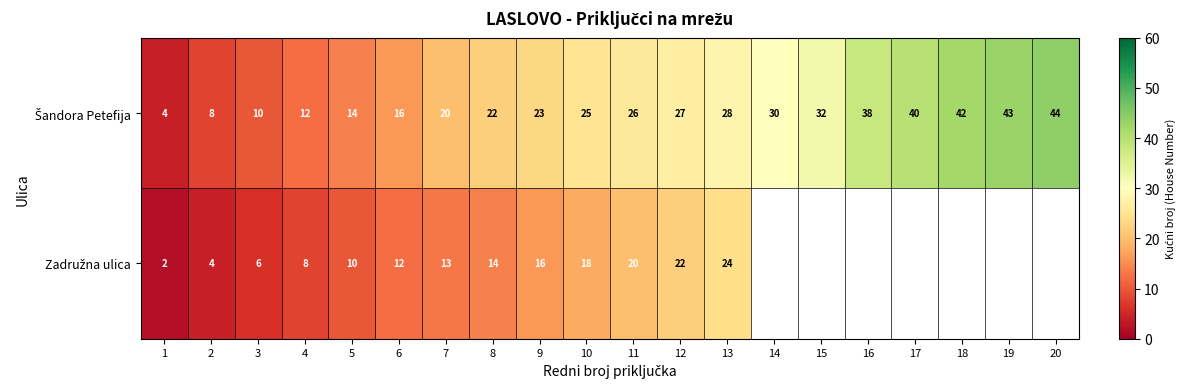

What is the spread (max minus min) of values at 2?

4